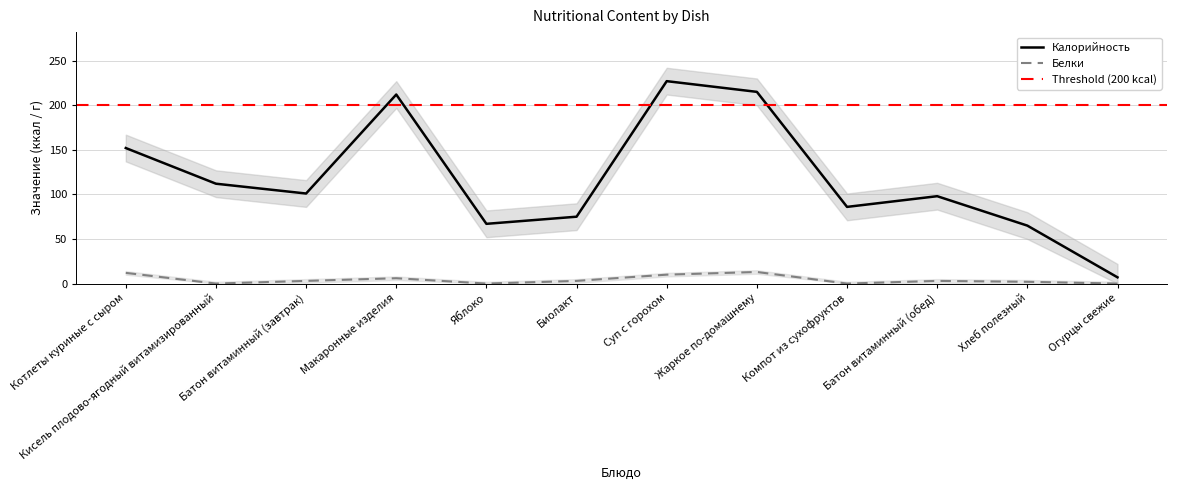

True or false: Калорийность and Белки intersect in this chart.

False